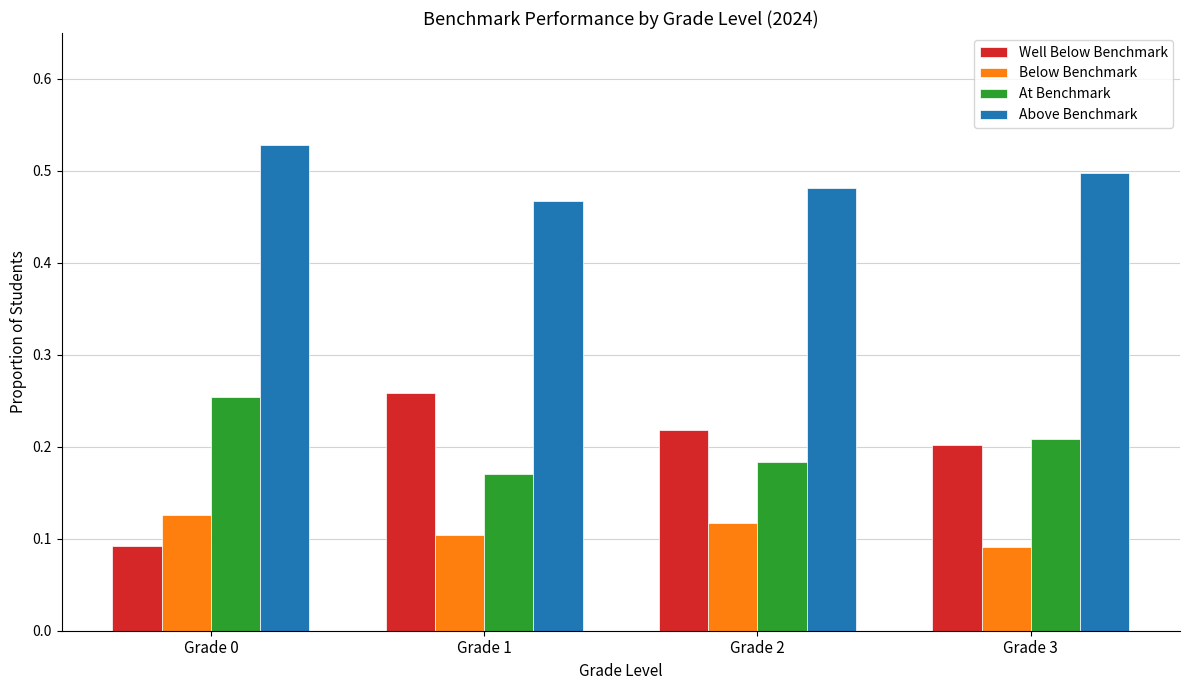

Which series has the largest range (max minus min)?

Well Below Benchmark